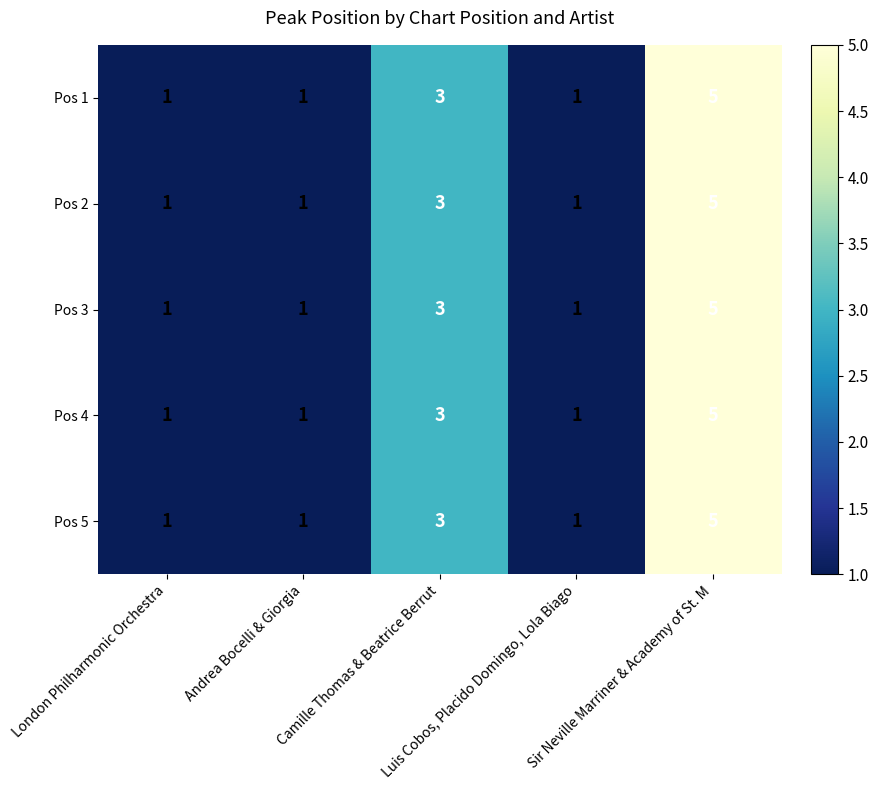

What is the sum of all Pos 4 values?

11